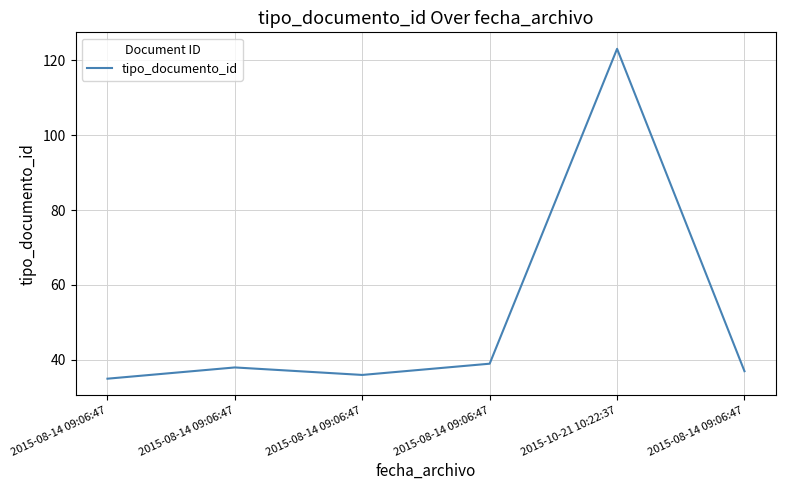

What is the label of the 3rd point from the left?

2015-08-14 09:06:47